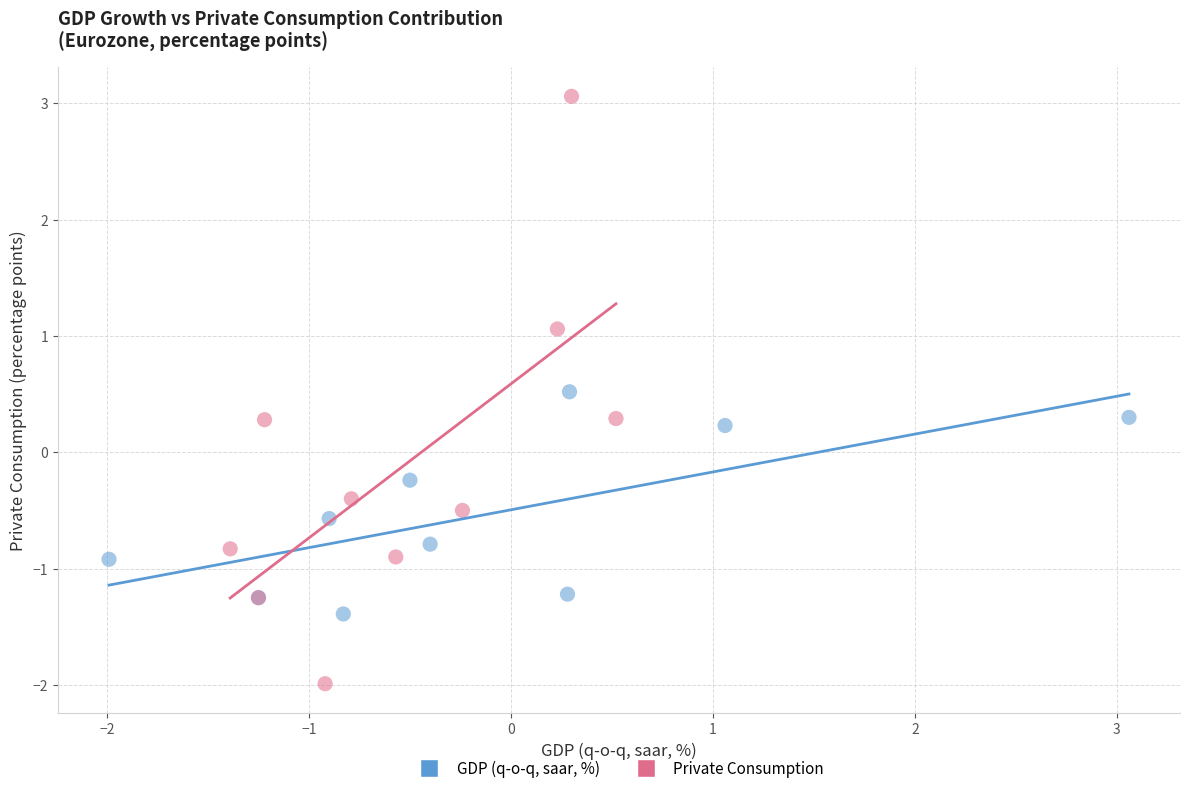

Which series has the largest Y range (max minus min)?

Private Consumption